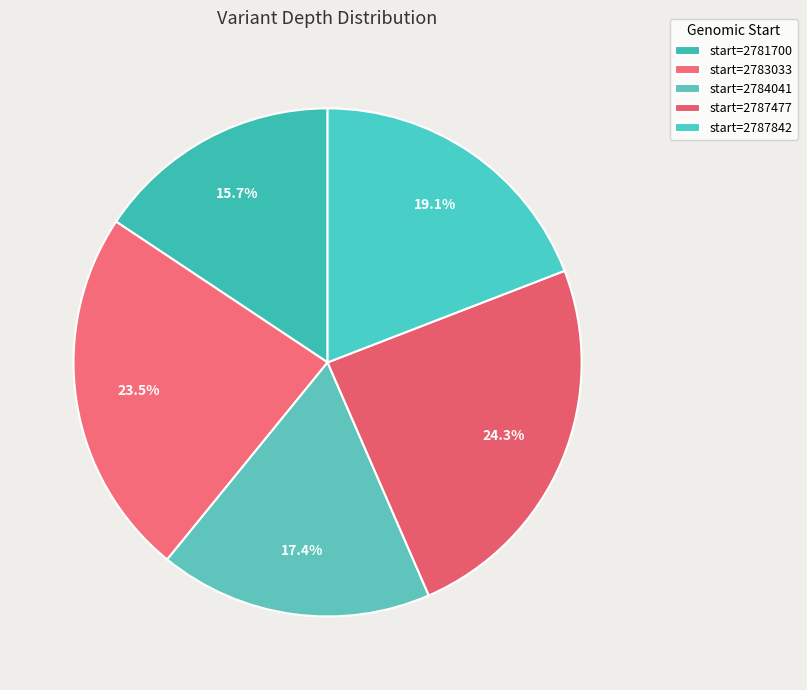

Which slice is the smallest?

2781700